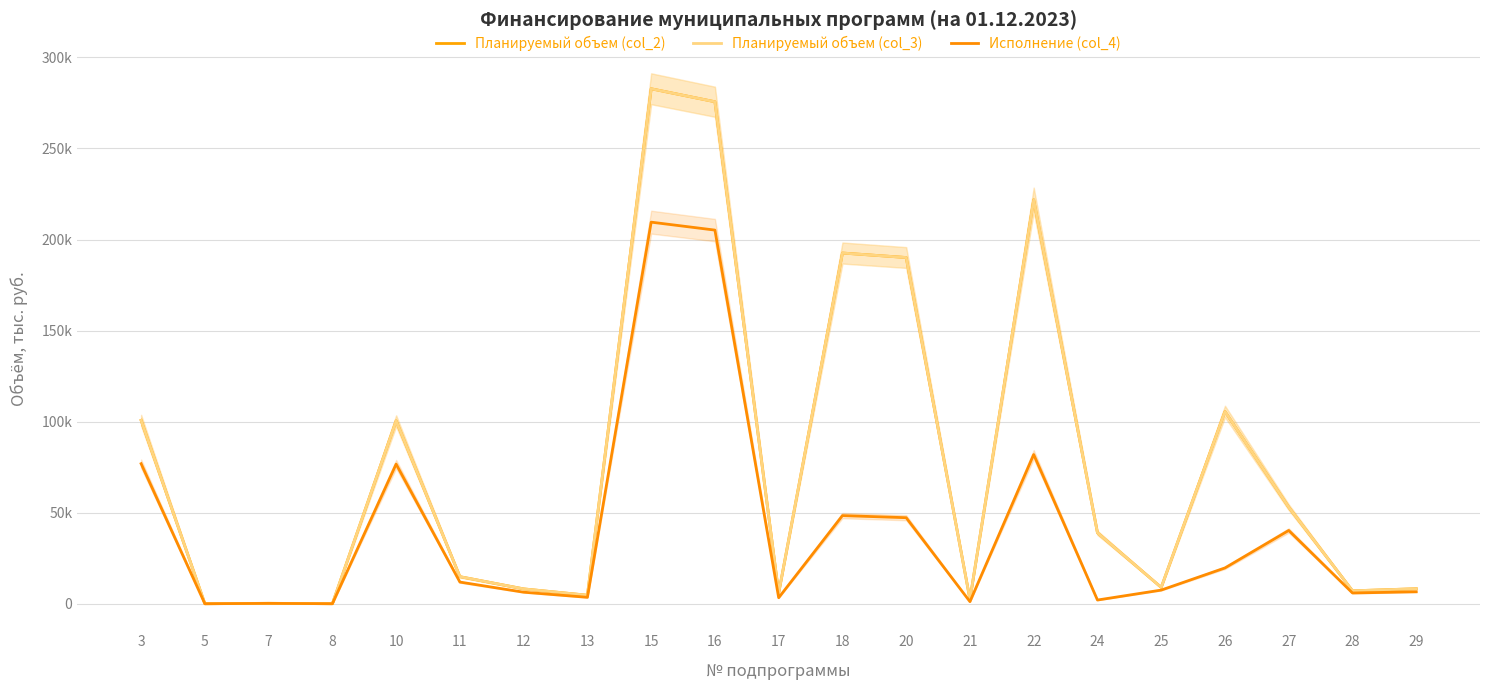

Is the value of Планируемый объем (col_3) at 20 greater than the value of Исполнение (col_4) at 22?

Yes